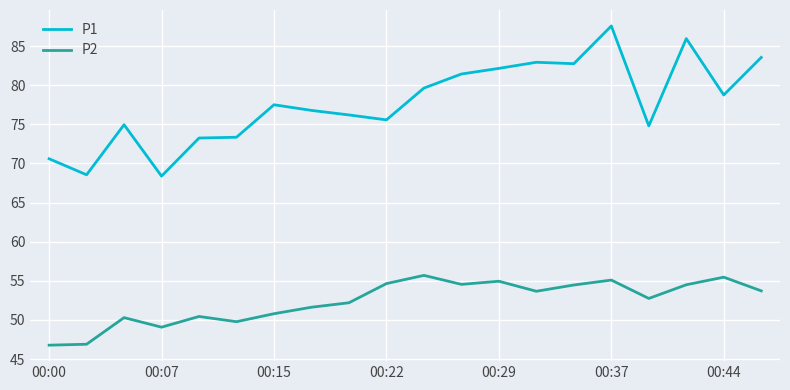

What is the minimum value shown in the chart?

46.8